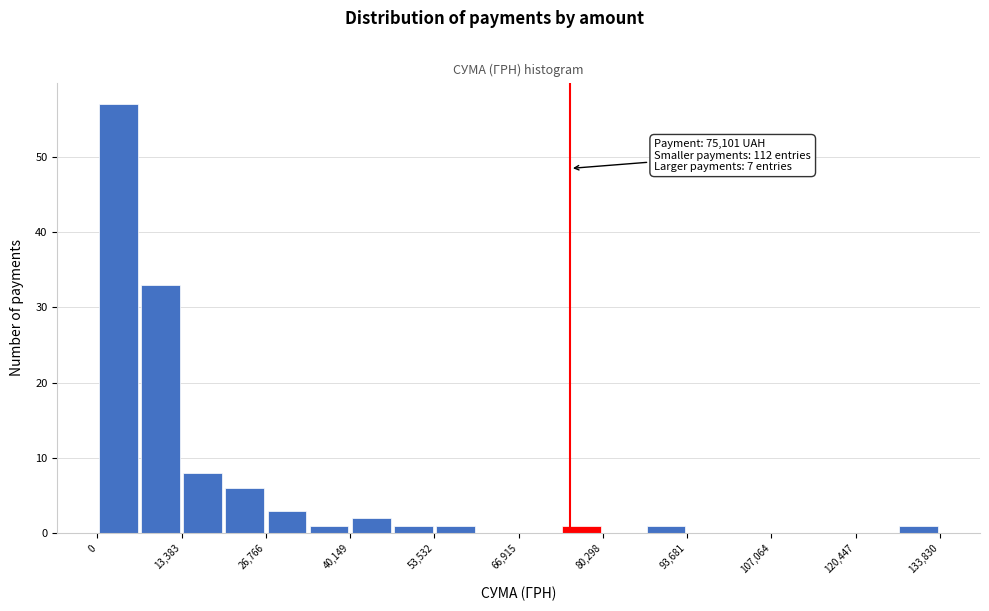

Around what value on the x-axis is the tallest bar? Give the approximate position of its centre, as read against the axis.

4000